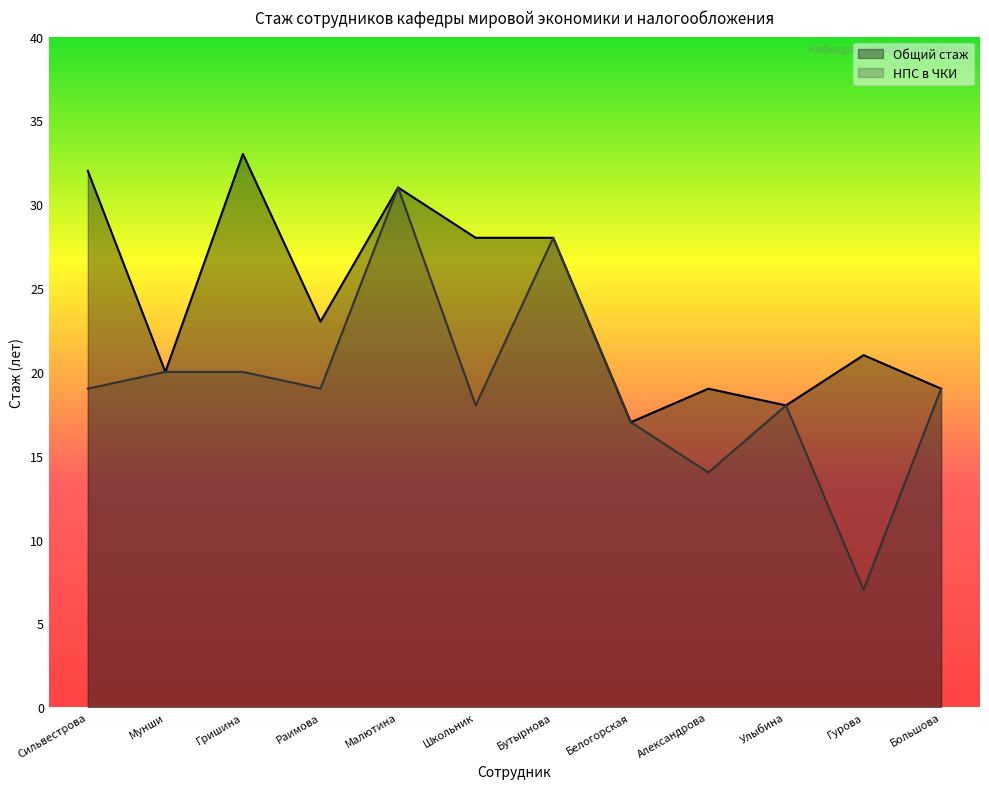

The Общий стаж series shows 32 at Сильвестрова. True or false?

True